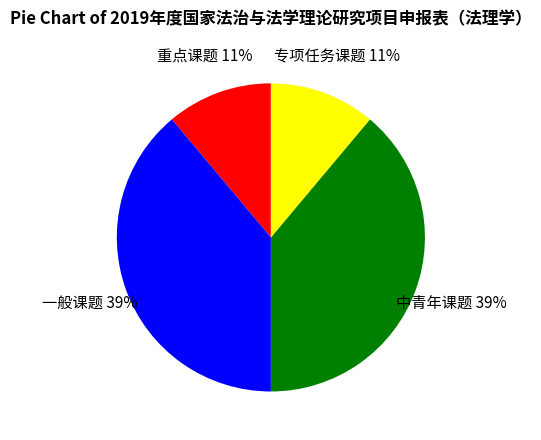

Count the number of slices in the pie.

4